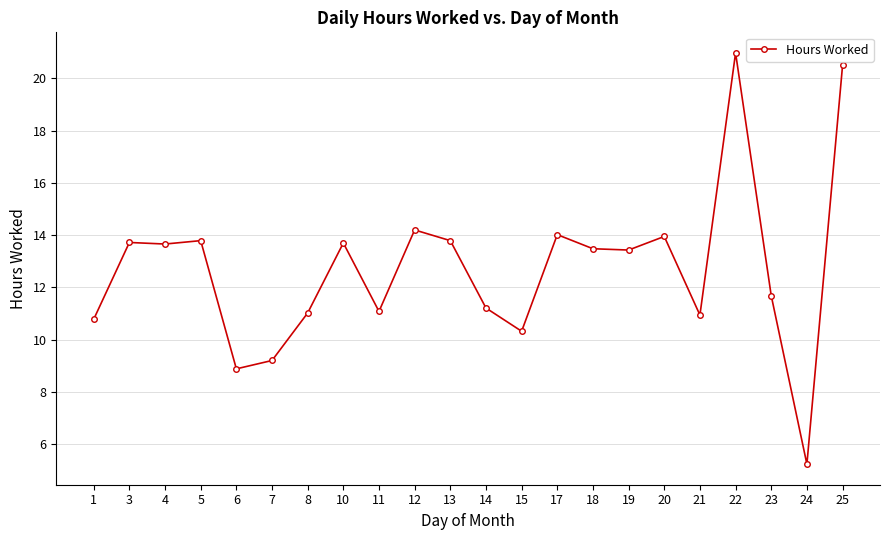

Which label corresponds to the smallest value in the chart?

24